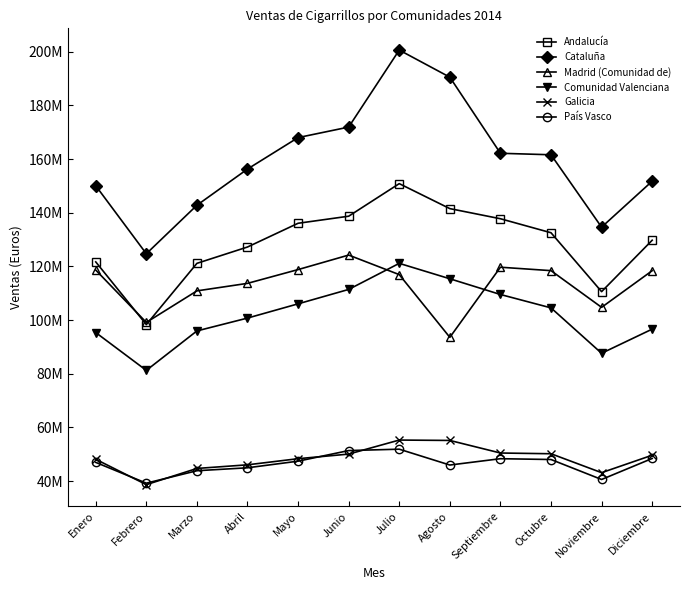

What are all the series names shown in the legend?

Andalucía, Cataluña, Madrid (Comunidad de), Comunidad Valenciana, Galicia, País Vasco